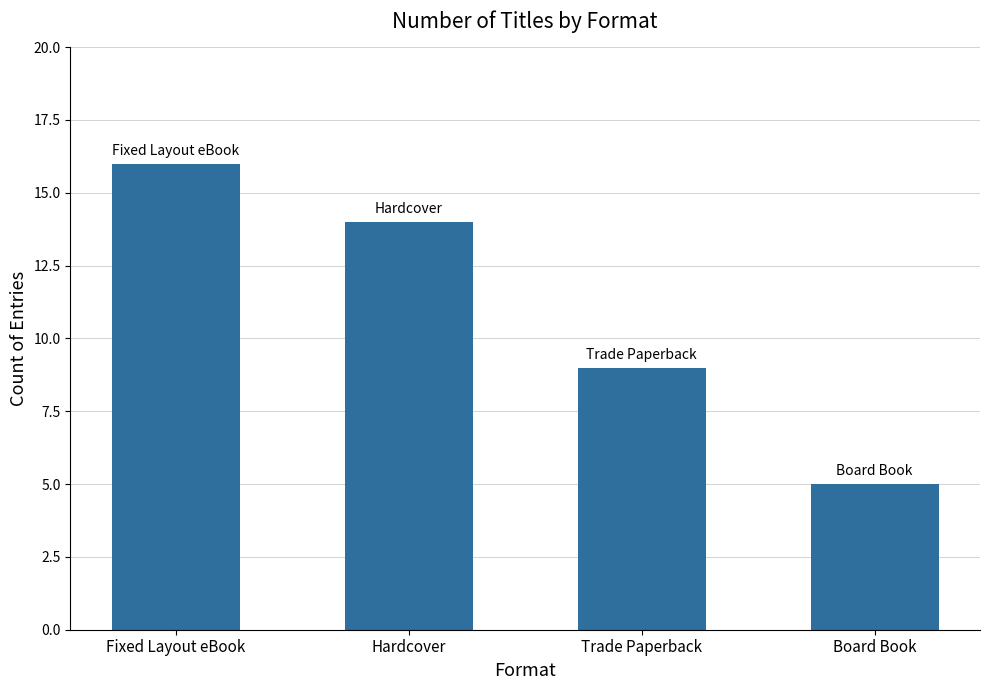

What position from the right is Fixed Layout eBook?

4